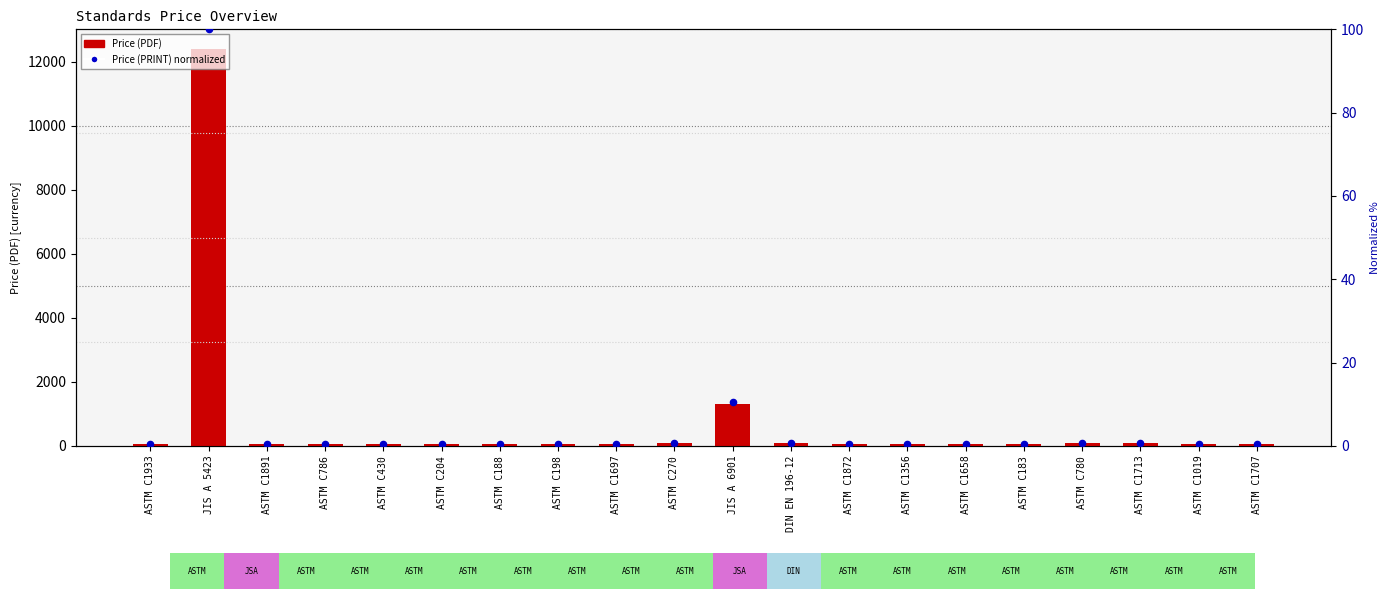

What is the total value across all series at ASTM C1713?

76.6